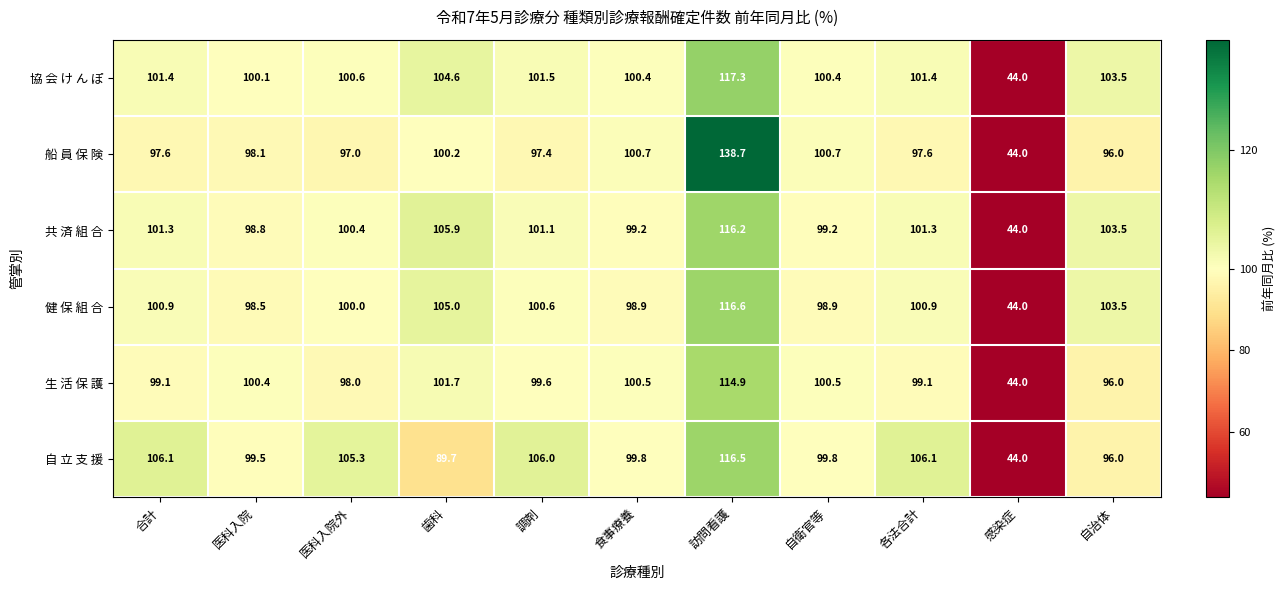

Which series has the largest total across all categories?

協 会 け ん ぽ